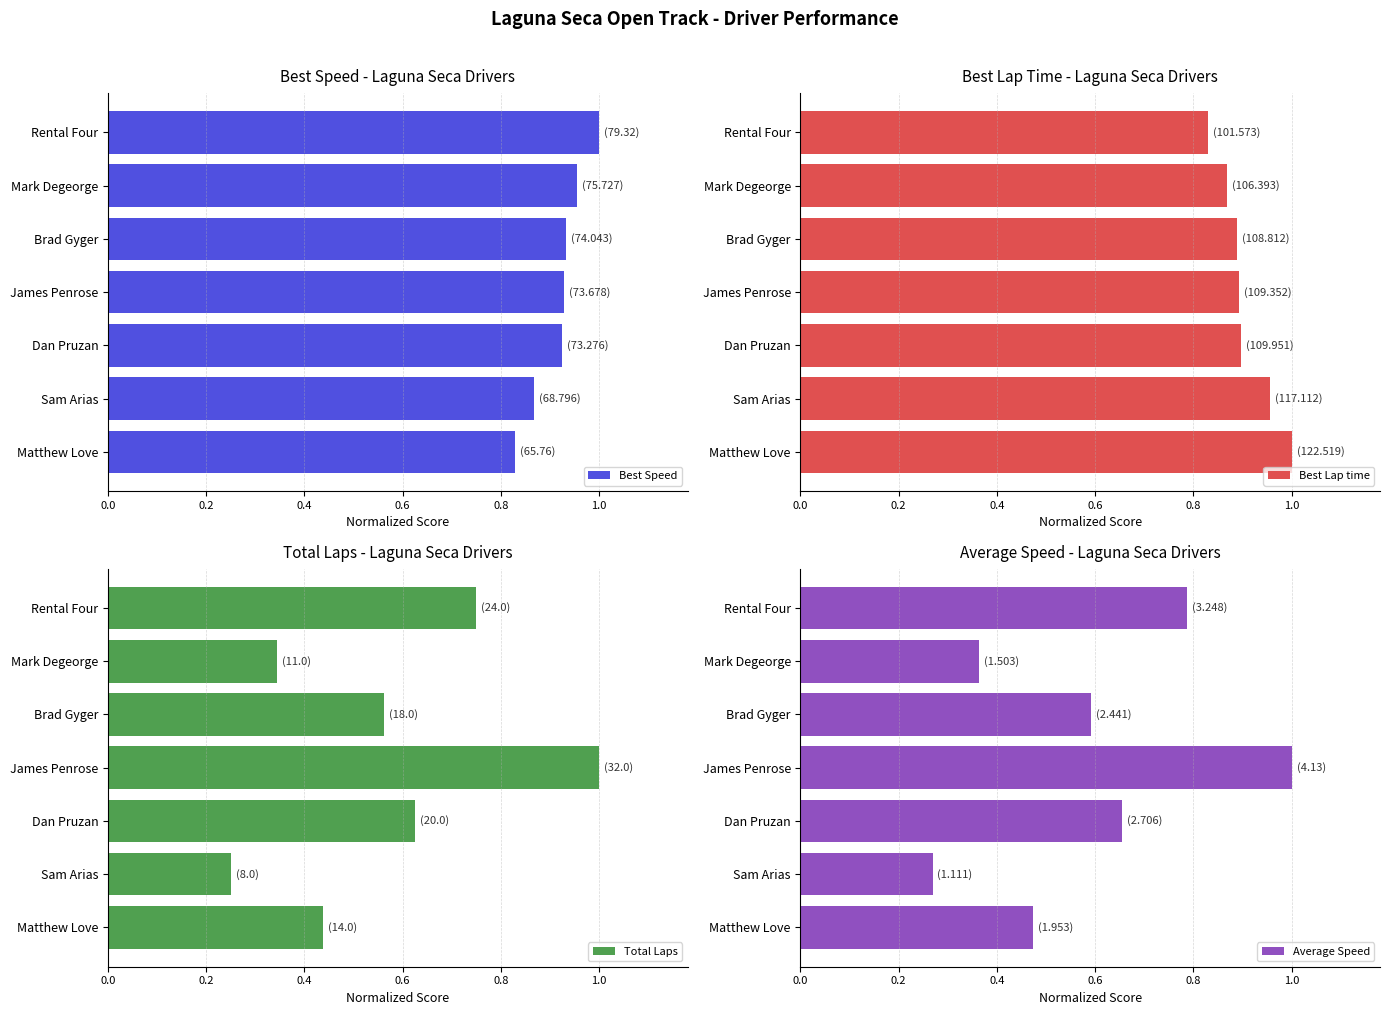

Which series has the largest total across all categories?

Best Speed